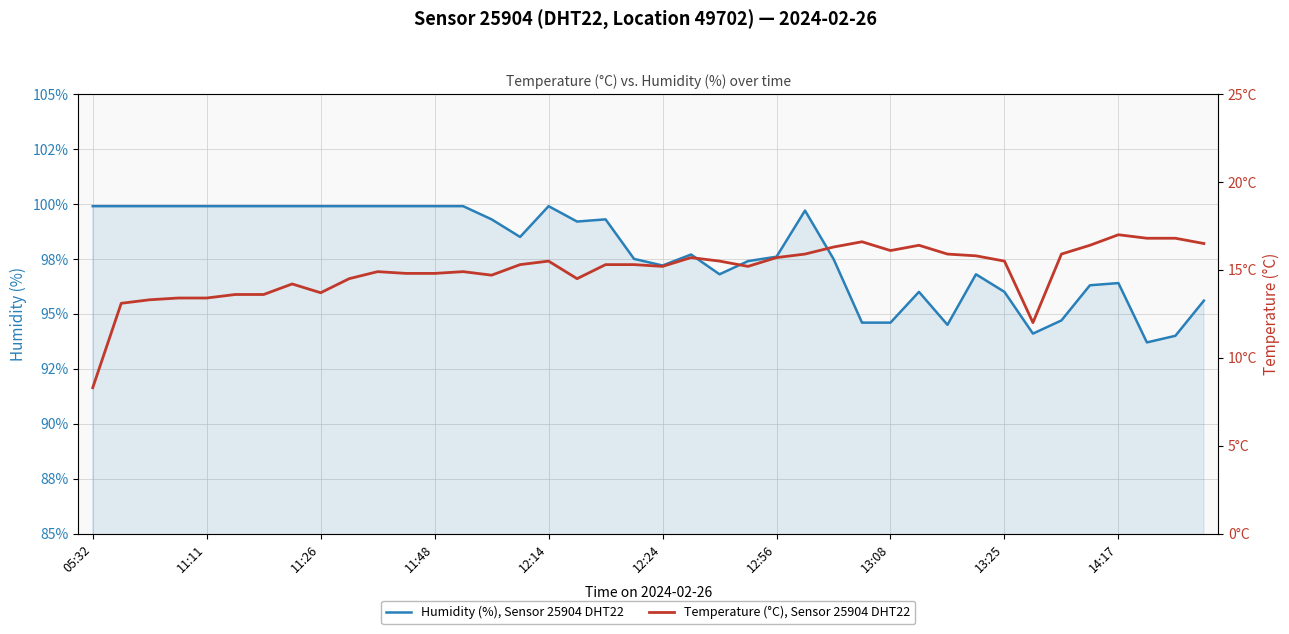

Reading left to right, extract all data points from this chart.

humidity: 99.9	99.9	99.9	99.9	99.9	99.9	99.9	99.9	99.9	99.9	99.9	99.9	99.9	99.9	99.3	98.5	99.9	99.2	99.3	97.5	97.2	97.7	96.8	97.4	97.6	99.7	97.5	94.6	94.6	96.0	94.5	96.8	96.0	94.1	94.7	96.3	96.4	93.7	94.0	95.6
temperature: 8.3	13.1	13.3	13.4	13.4	13.6	13.6	14.2	13.7	14.5	14.9	14.8	14.8	14.9	14.7	15.3	15.5	14.5	15.3	15.3	15.2	15.7	15.5	15.2	15.7	15.9	16.3	16.6	16.1	16.4	15.9	15.8	15.5	12.0	15.9	16.4	17.0	16.8	16.8	16.5